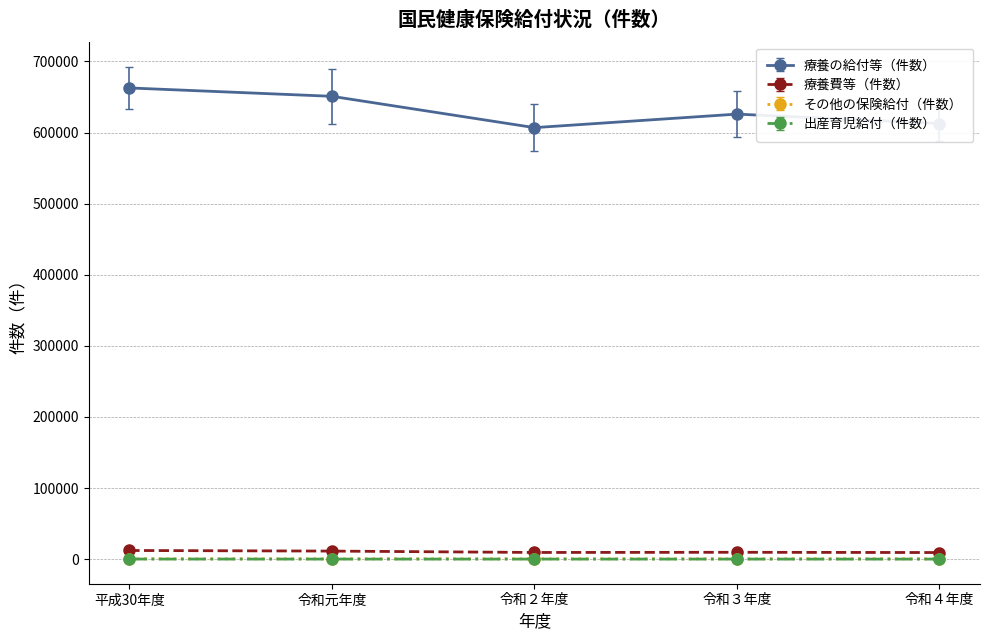

How many distinct data groups are displayed?

4